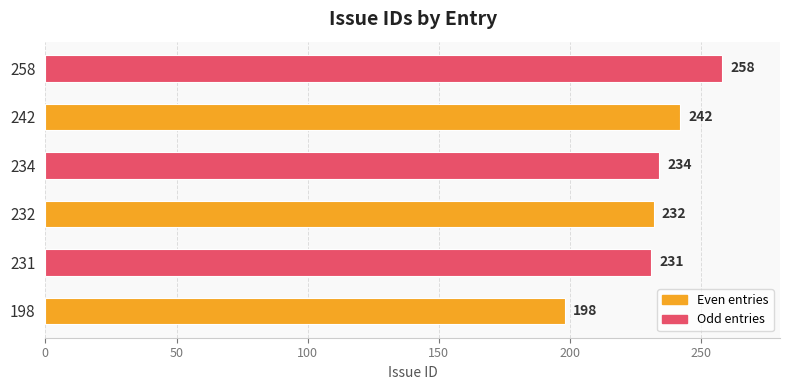

Reading bottom to top, extract all data points from this chart.

198=198	231=231	232=232	234=234	242=242	258=258